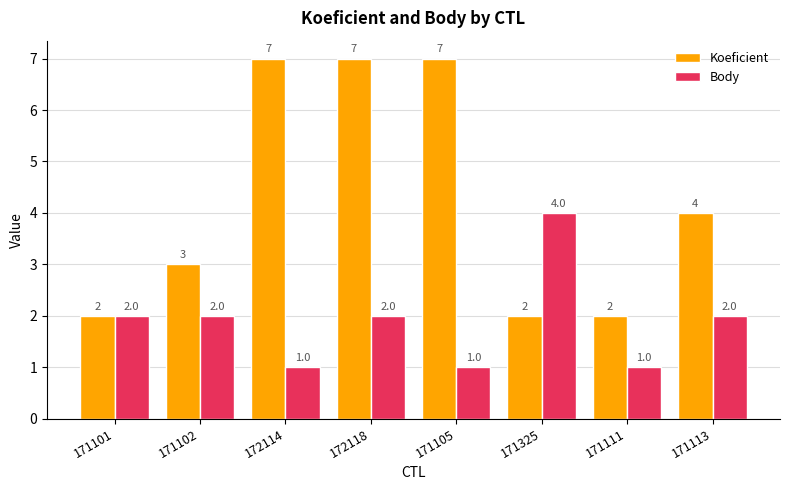

What is the value of the Koeficient bar at the 3rd from the left?

7